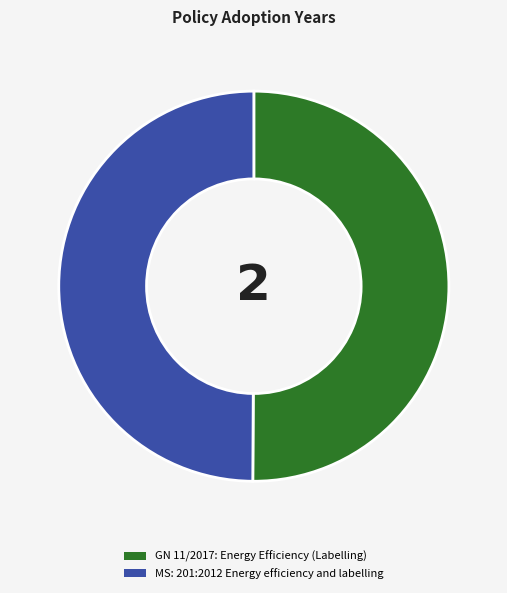

Is the sum of MS: 201:2012 Energy efficiency and labelling and GN 11/2017: Energy Efficiency (Labelling) greater than half?

Yes